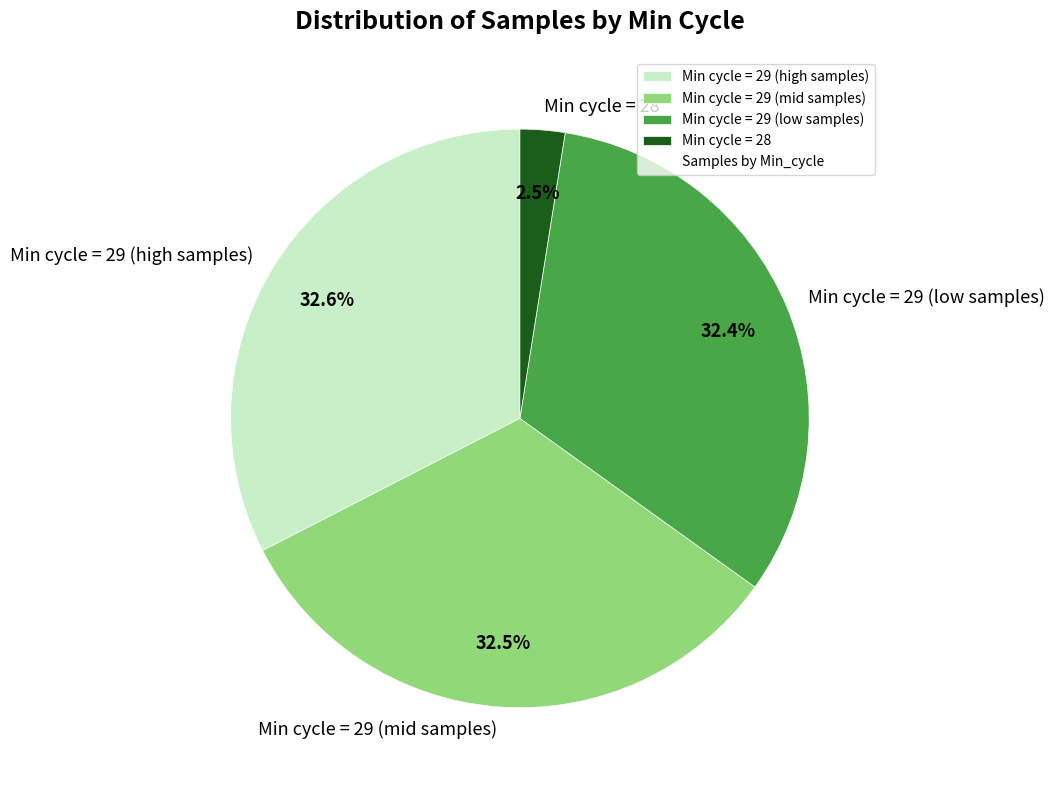

What is the ratio of the value at Min cycle = 29 (high samples) to the value at Min cycle = 28?

13.0